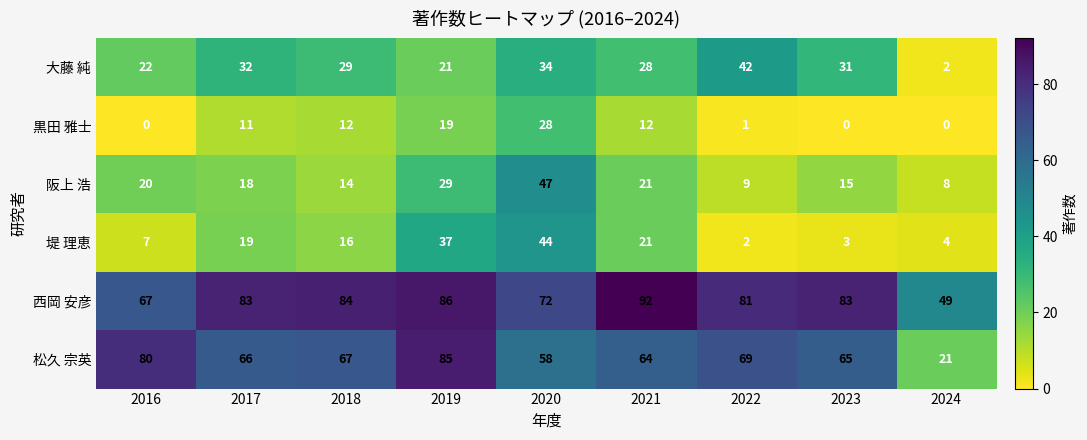

At 2022, list the series in order from smallest to largest.

黒田 雅士, 堤 理恵, 阪上 浩, 大藤 純, 松久 宗英, 西岡 安彦